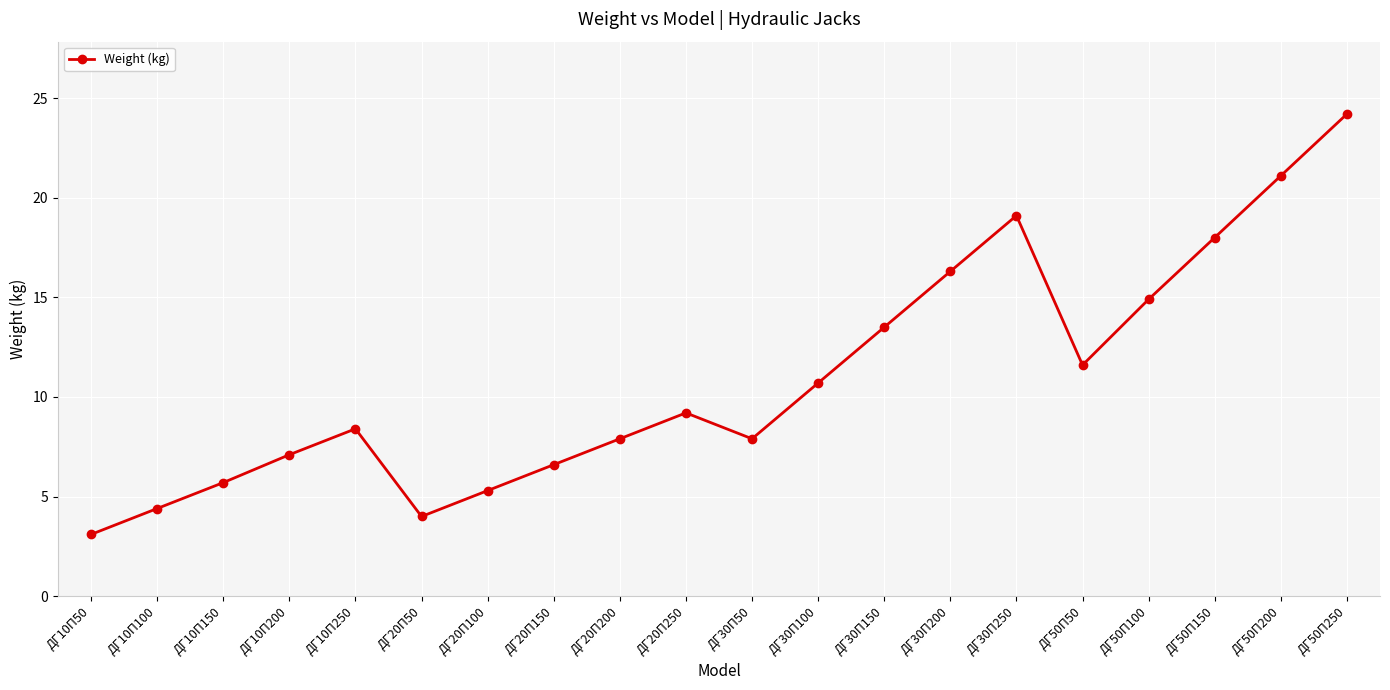

At which label is the value closest to 13?

ДГ30П150